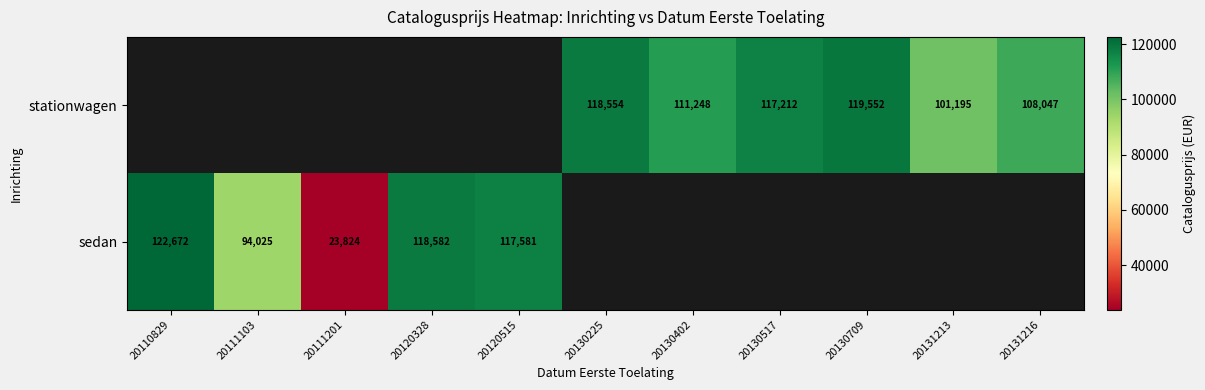

The value of sedan at 20110829 is 122672. True or false?

True